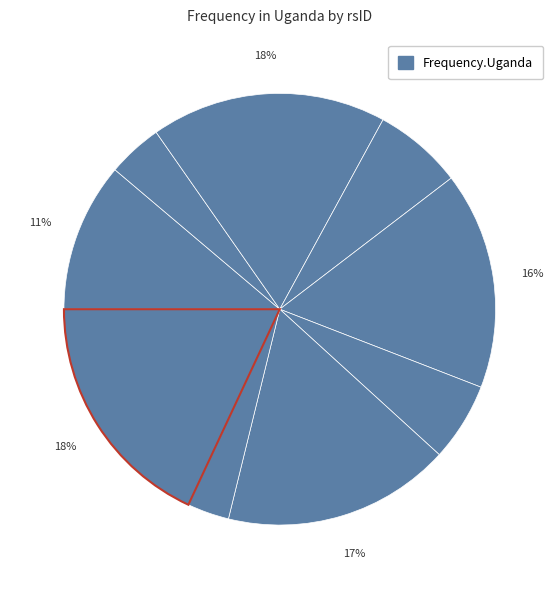

Which category has the smallest portion of the pie?

rs58200656